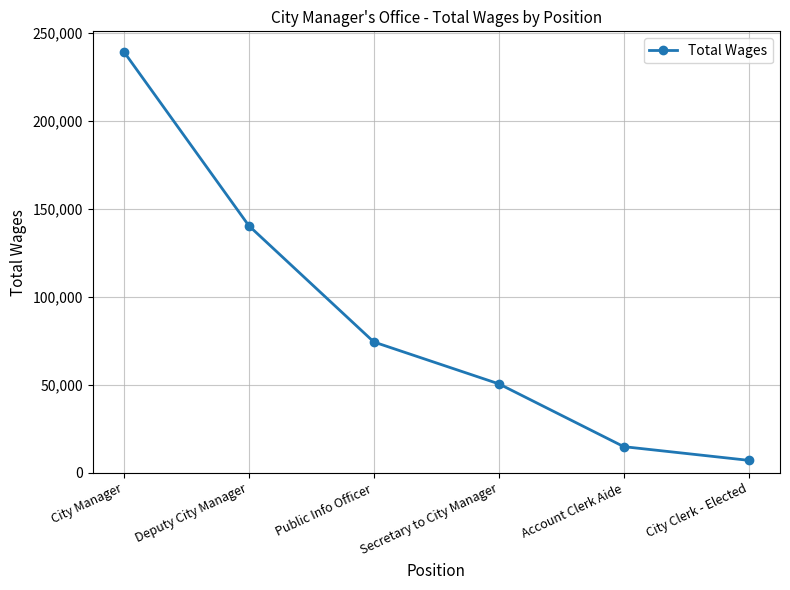

What is the difference between the values at Public Info Officer and Deputy City Manager?

66069